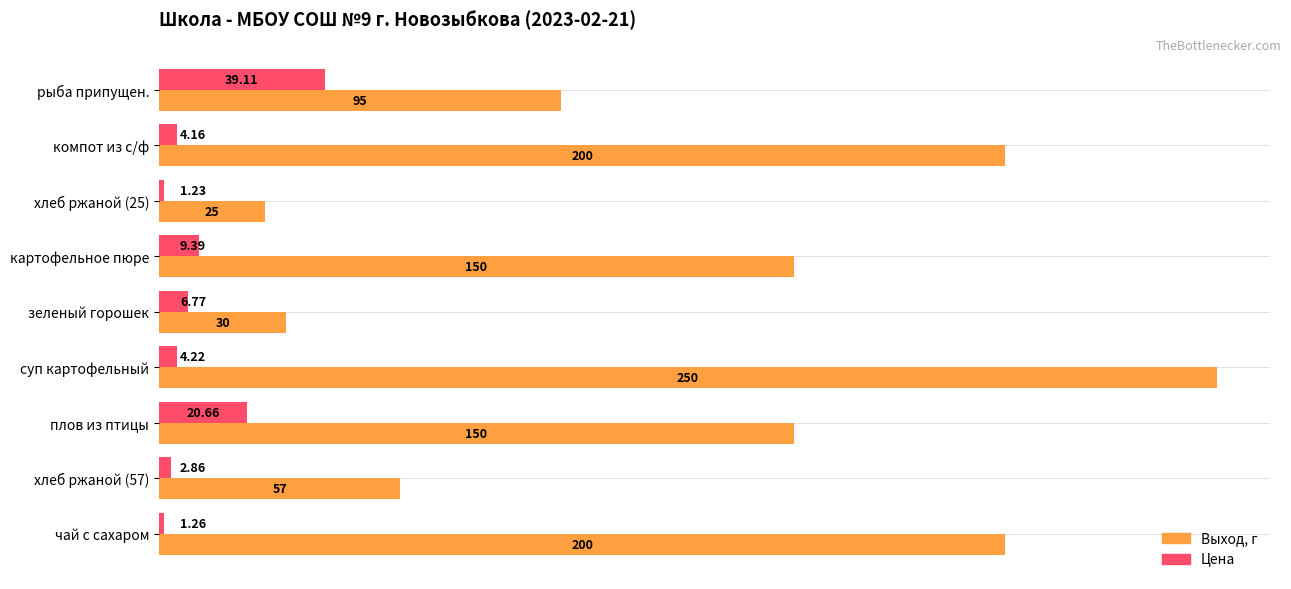

Between рыба припущен. and плов из птицы, which series saw the biggest shift?

Выход, г